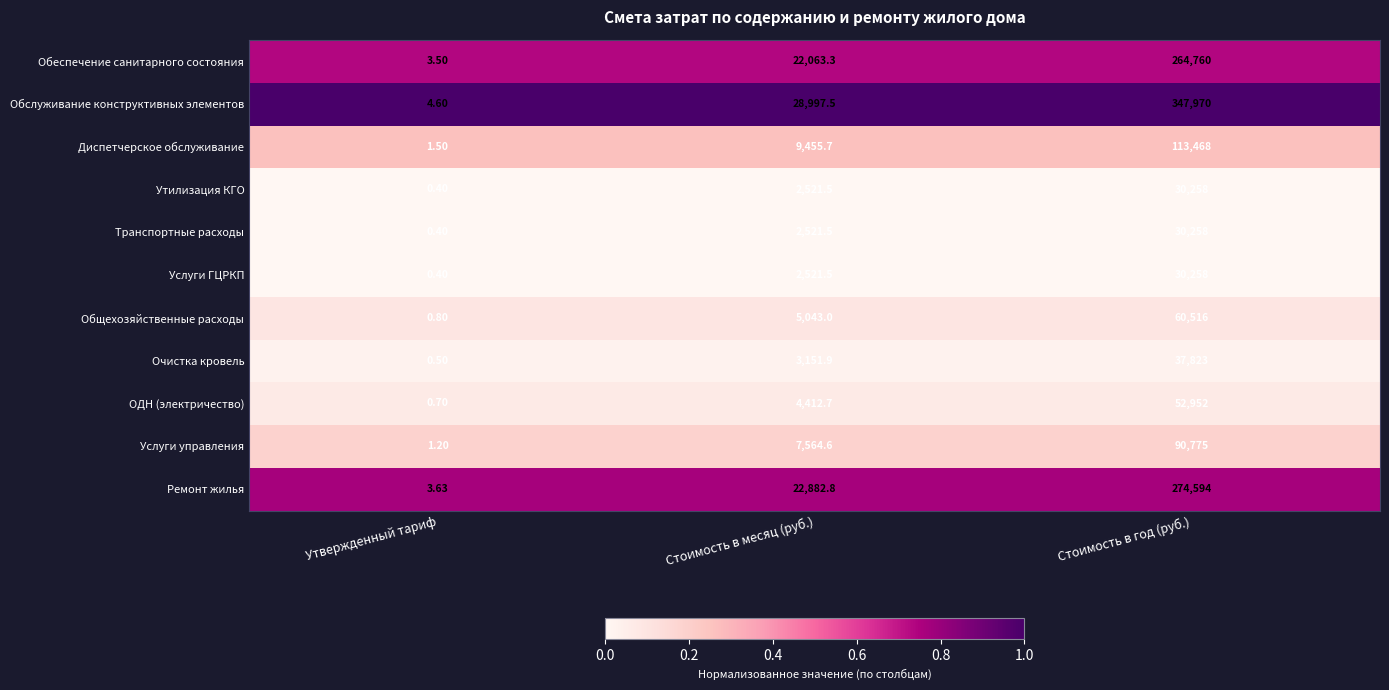

What is the total value across all series at Стоимость в месяц (руб.)?

111136.0